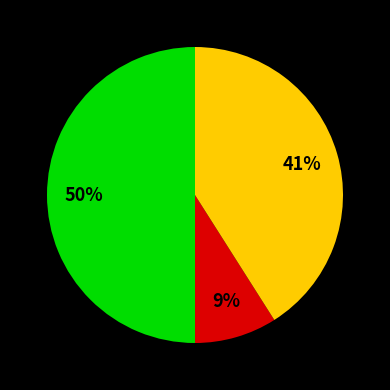

To the nearest percent, what is the difference between the largest and smallest slice percentages?

41%